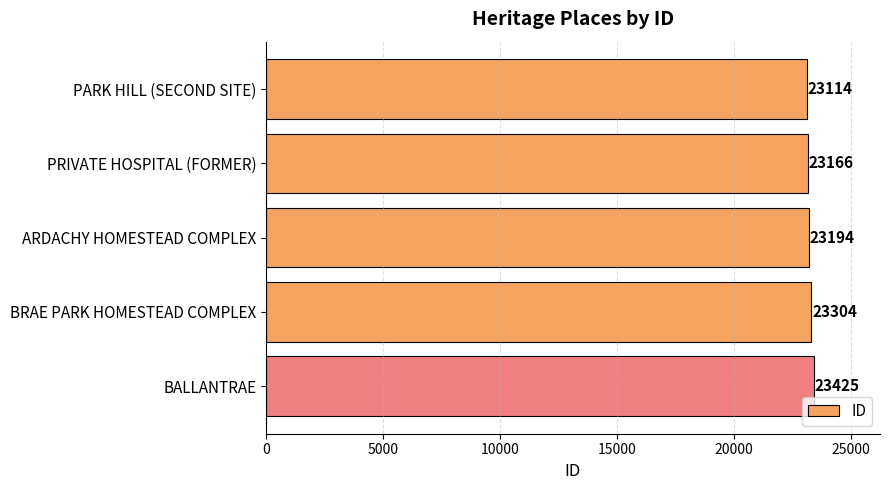

Are the bars horizontal?

Yes